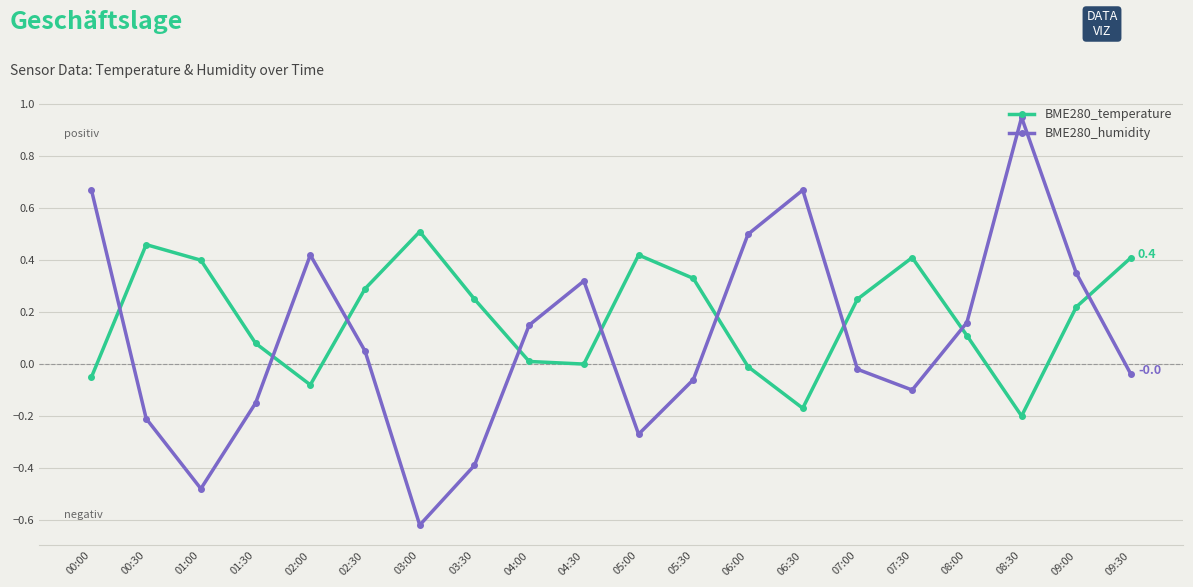

True or false: BME280_humidity has more than 1 interior local peaks.

True